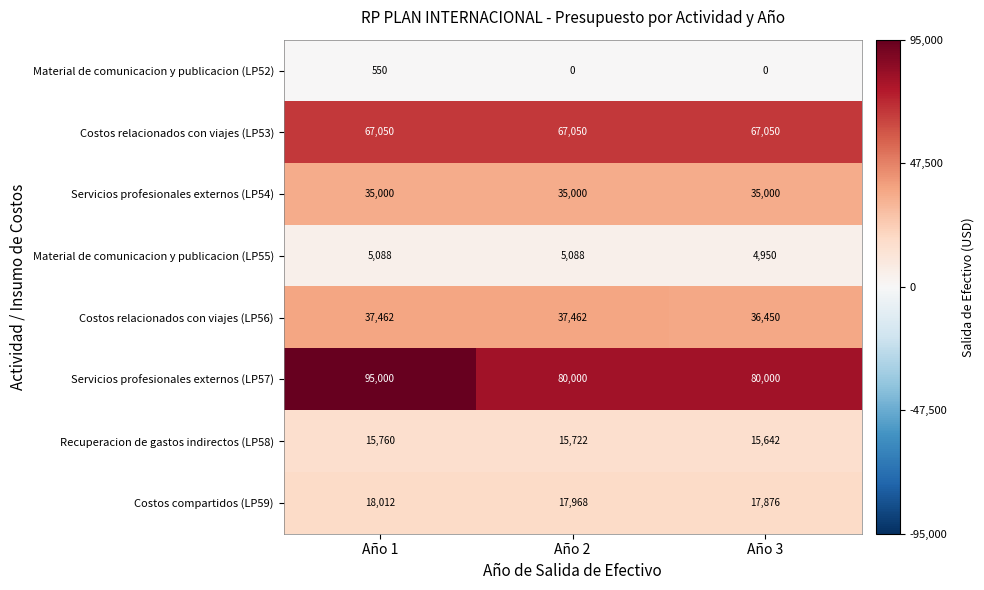

What is the difference between the maximum and minimum values in the Servicios profesionales externos (LP57) series?

15000